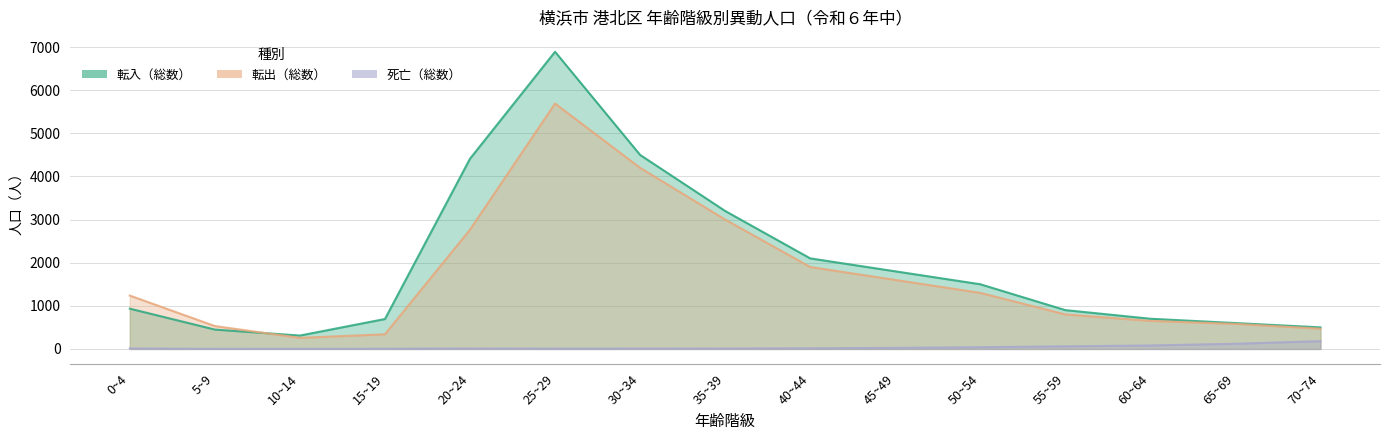

At how many categories does at least one series exceed 3580?

3